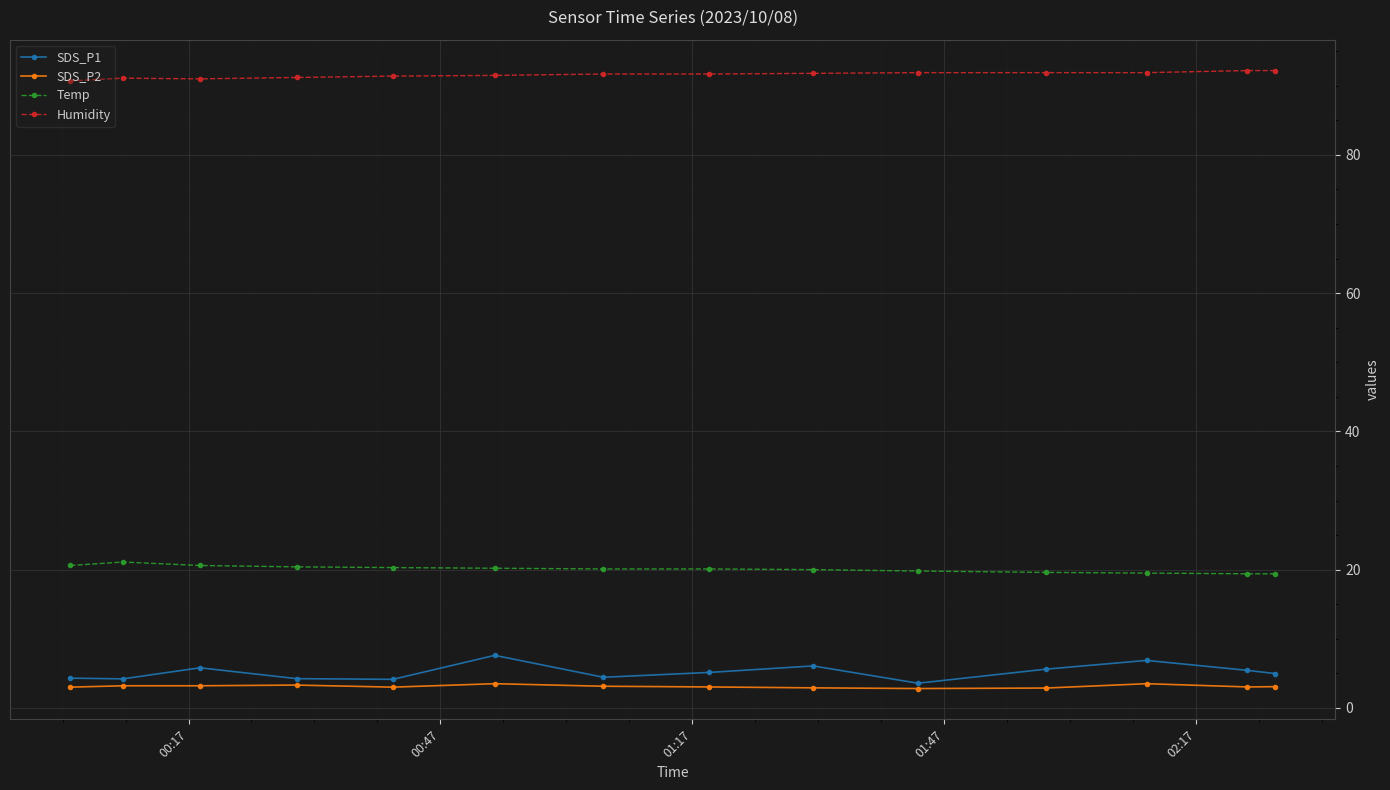

Which series has the largest total across all categories?

Humidity